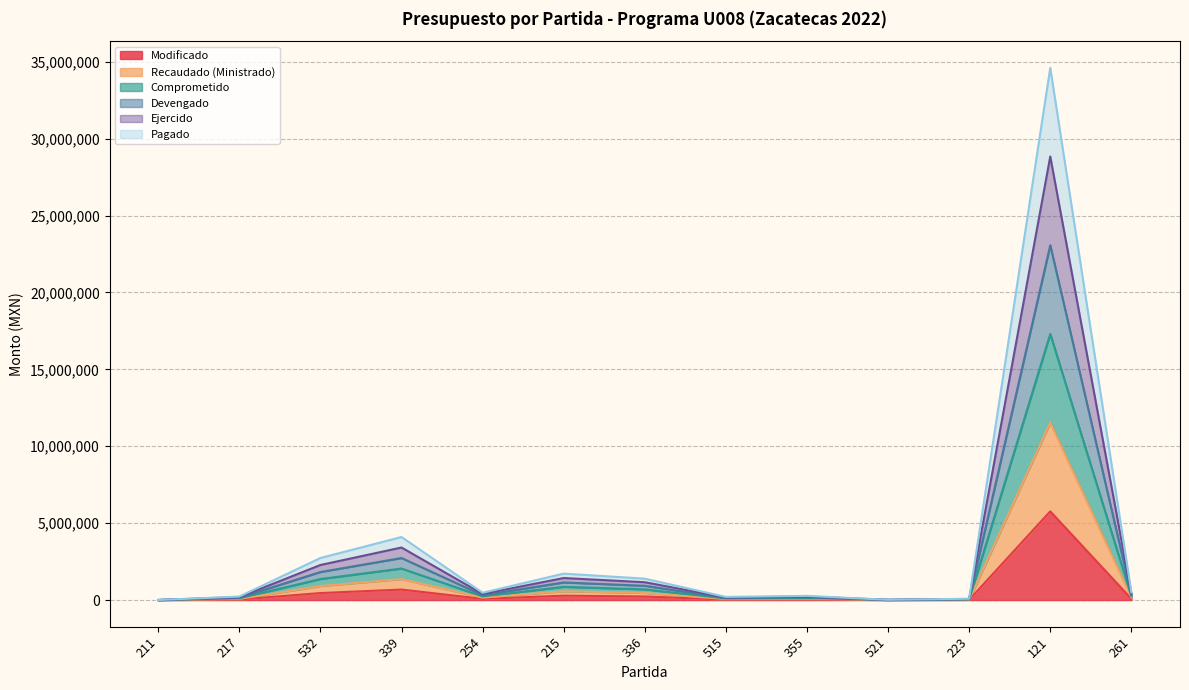

Does the chart display data point markers on the line(s)?

No